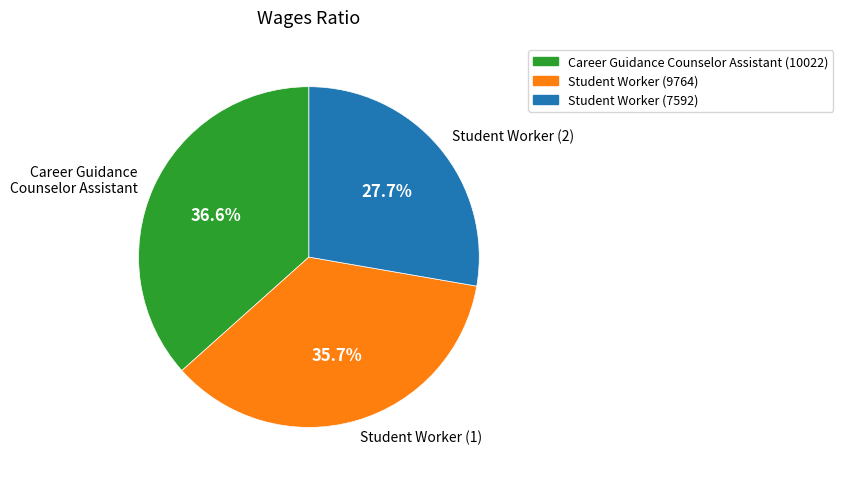

Which has a higher value, Student Worker (1) or Student Worker (2)?

Student Worker (1)